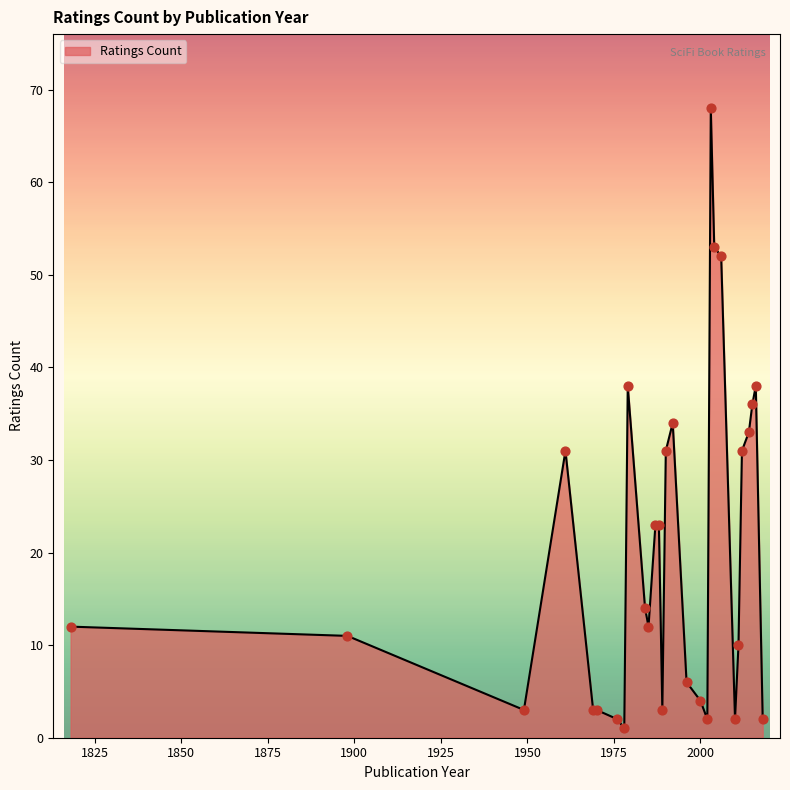

What is the maximum value shown in the chart?

68